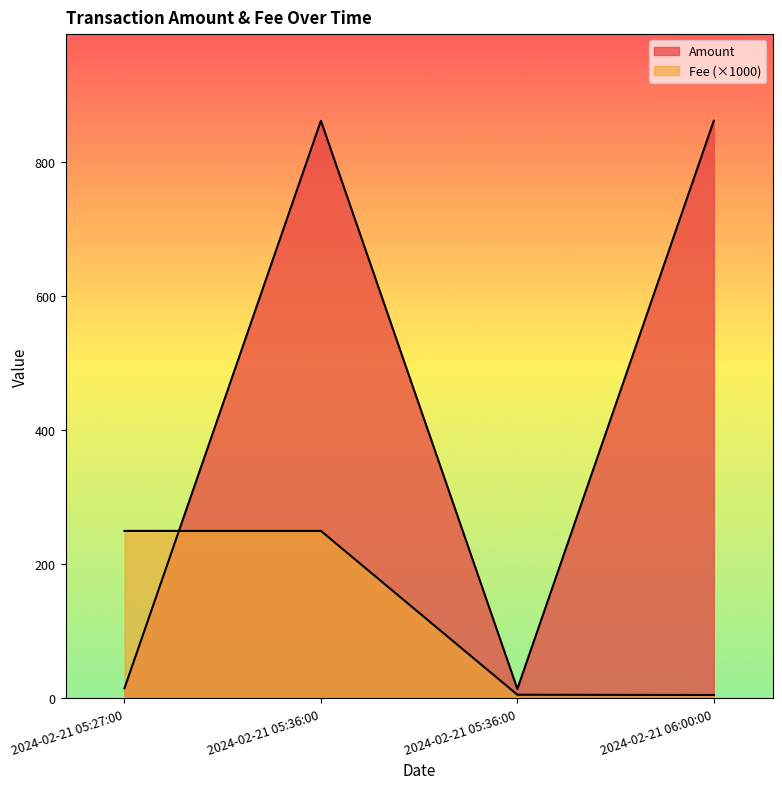

The Fee series shows 8.1 at 2024-02-21 06:00:00. True or false?

False